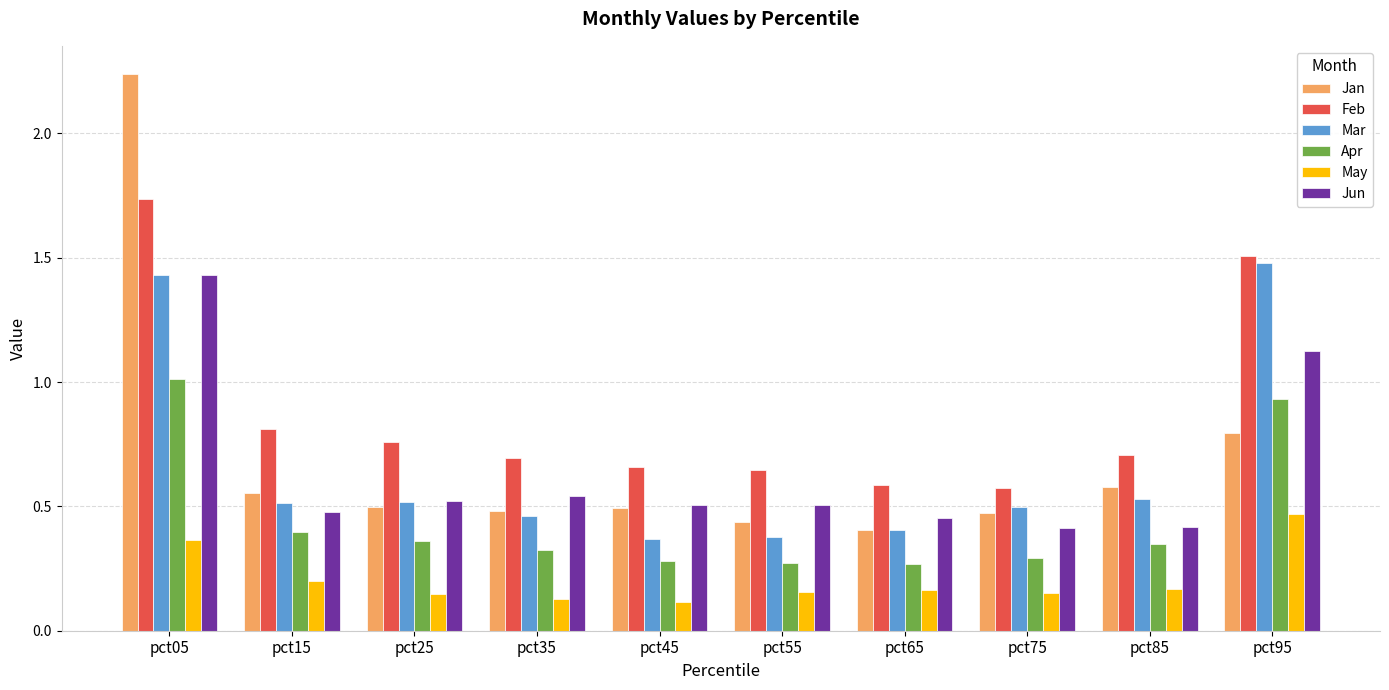

How many groups of bars are there?

10